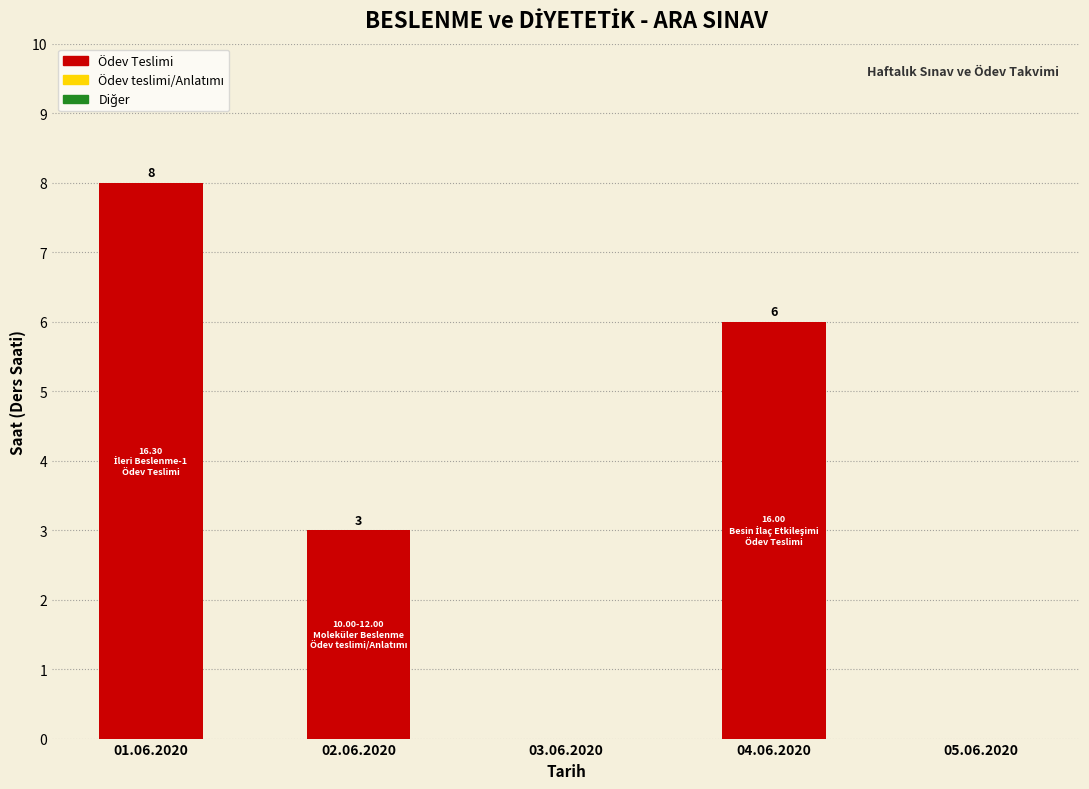

What is the greatest value displayed?

8